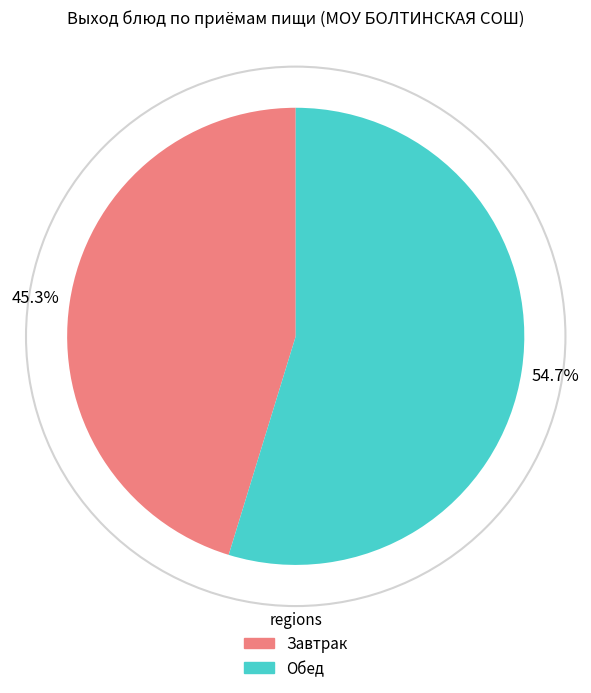

Is there a majority slice in this chart?

Yes